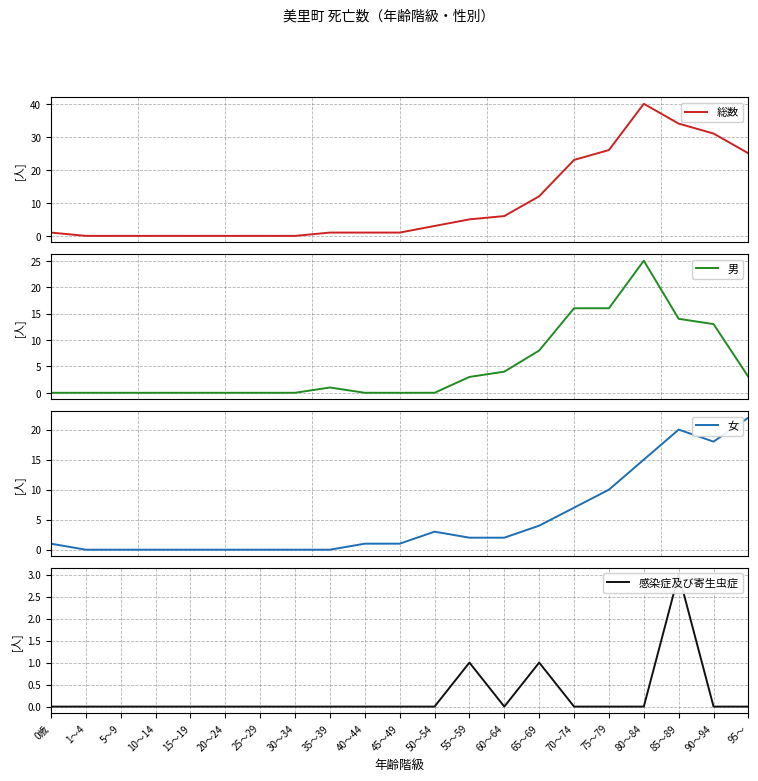

How many values in the 感染症及び寄生虫症 series exceed 0?

3